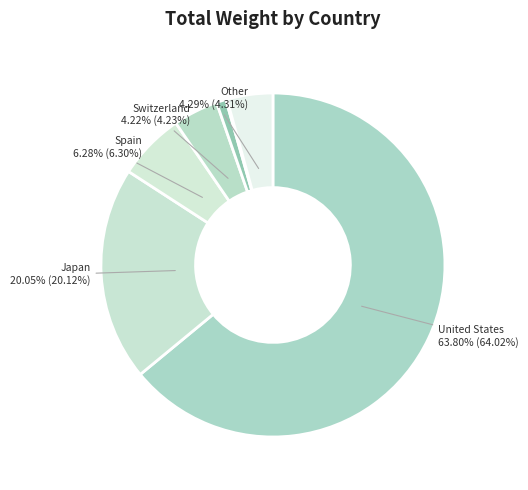

What percentage is NOT represented by Germany?

100.0%